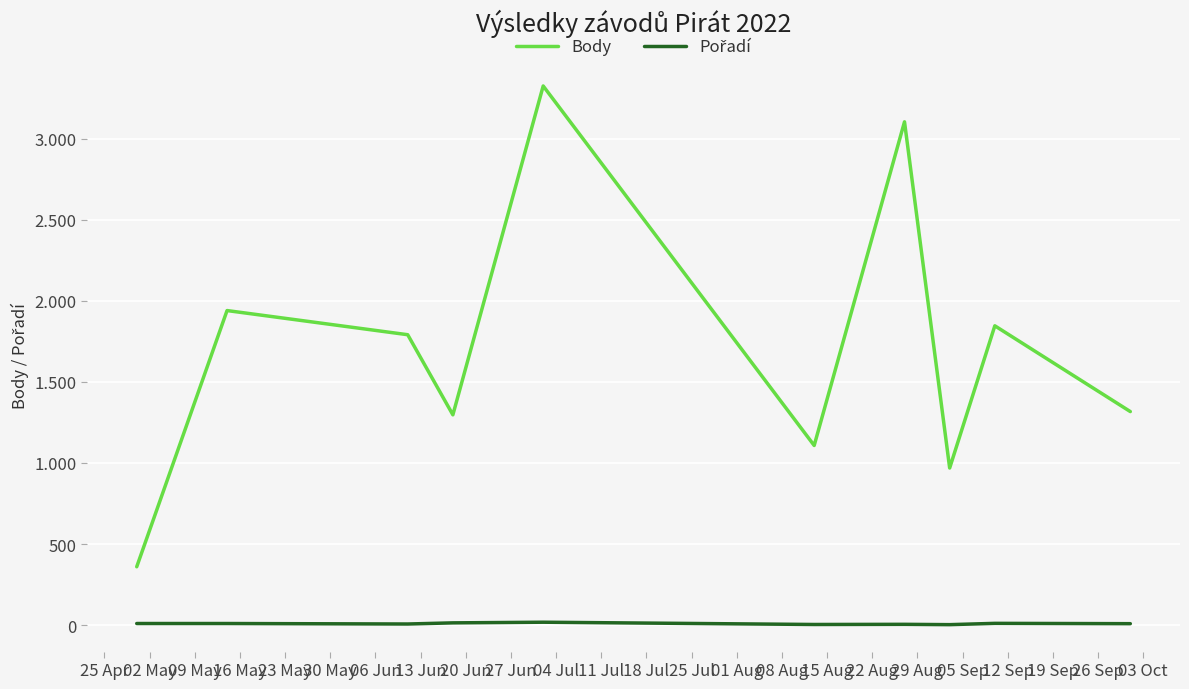

Is this an area chart (filled region under the line)?

No